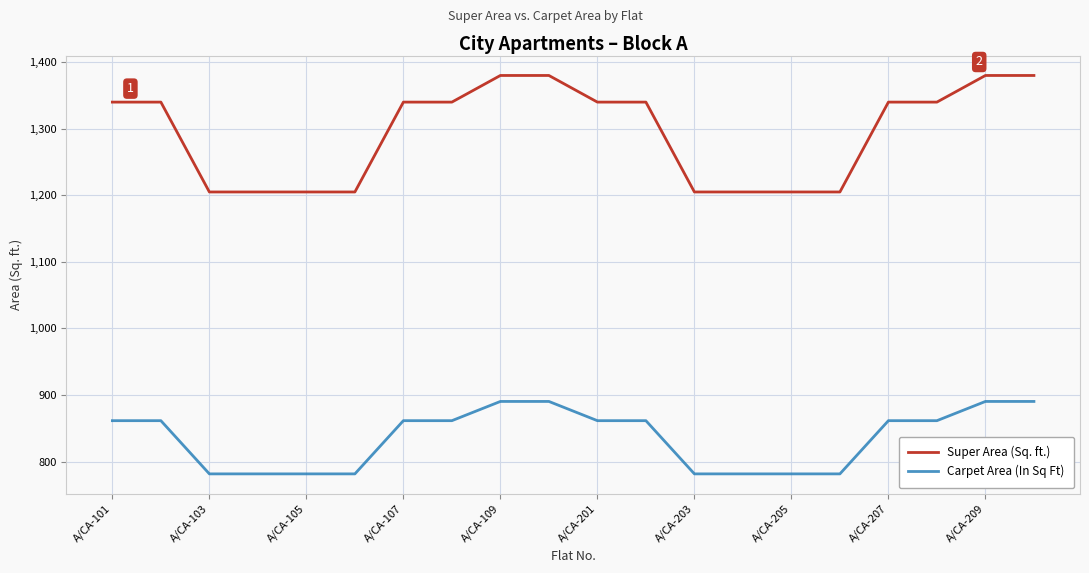

What is the difference between the maximum and second lowest values in the Carpet Area (In Sq Ft) series?

108.8